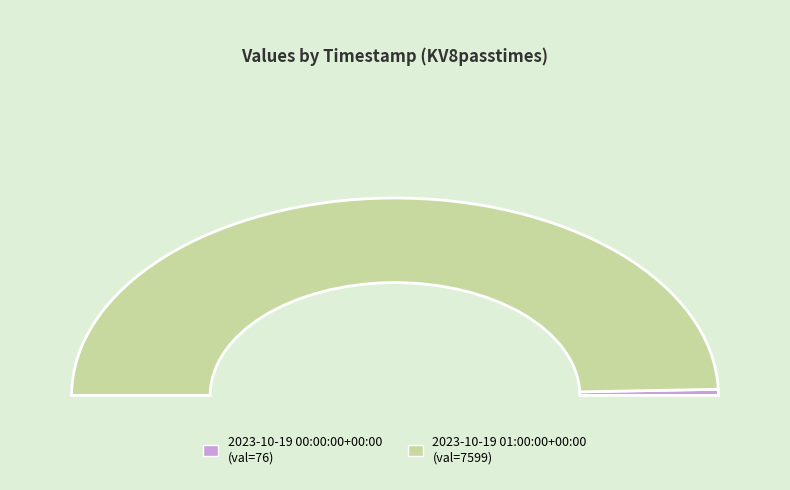

Which slice is the largest?

2023-10-19 01:00:00+00:00